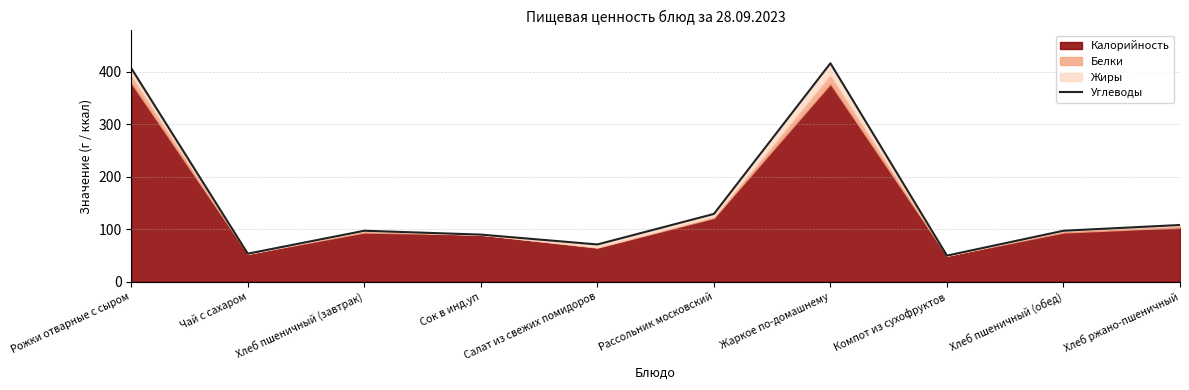

How many interior local peaks (higher than both neighbors) does the data have?

2